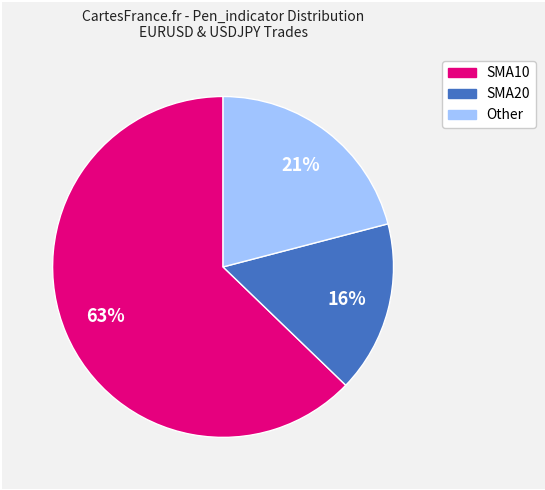

To the nearest percent, what is the average slice percentage?

33%